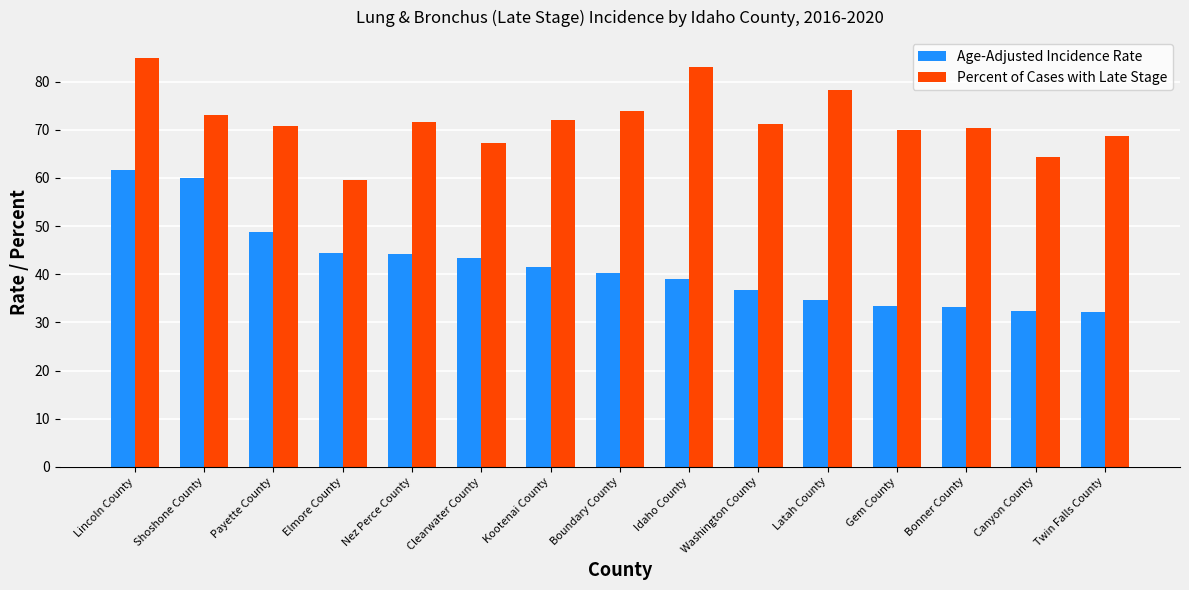

Read the Percent of Cases with Late Stage value at Nez Perce County.

71.7